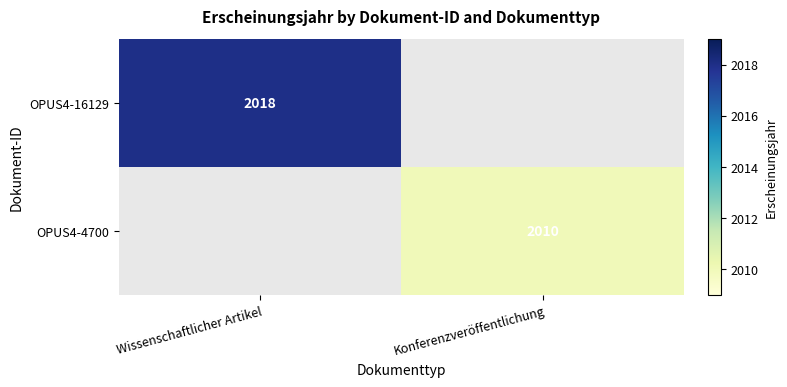

Is the value of OPUS4-16129 at Wissenschaftlicher Artikel greater than the value of OPUS4-4700 at Konferenzveröffentlichung?

Yes